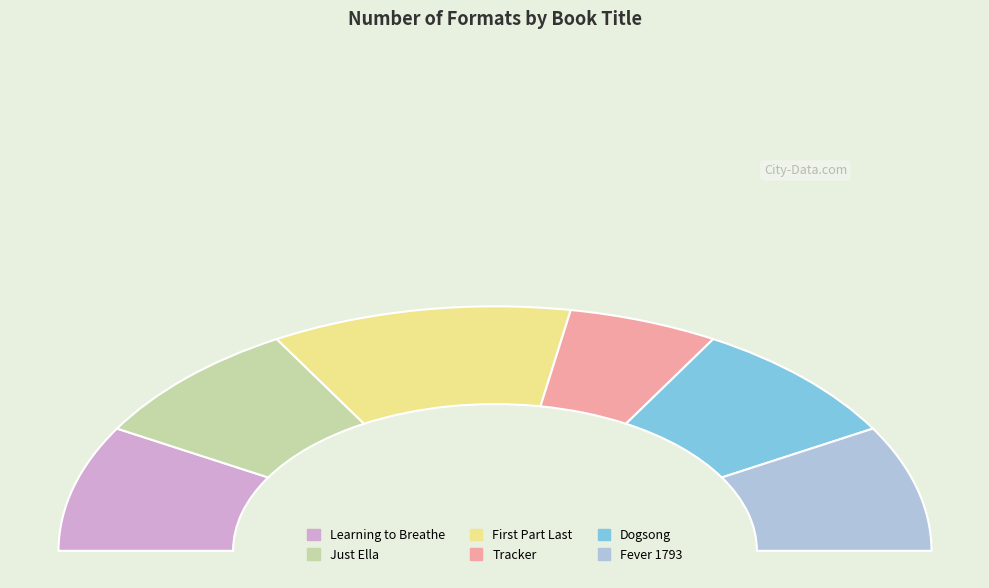

Approximately how many times larger is the value at Fever 1793 compared to Dogsong?

1.0